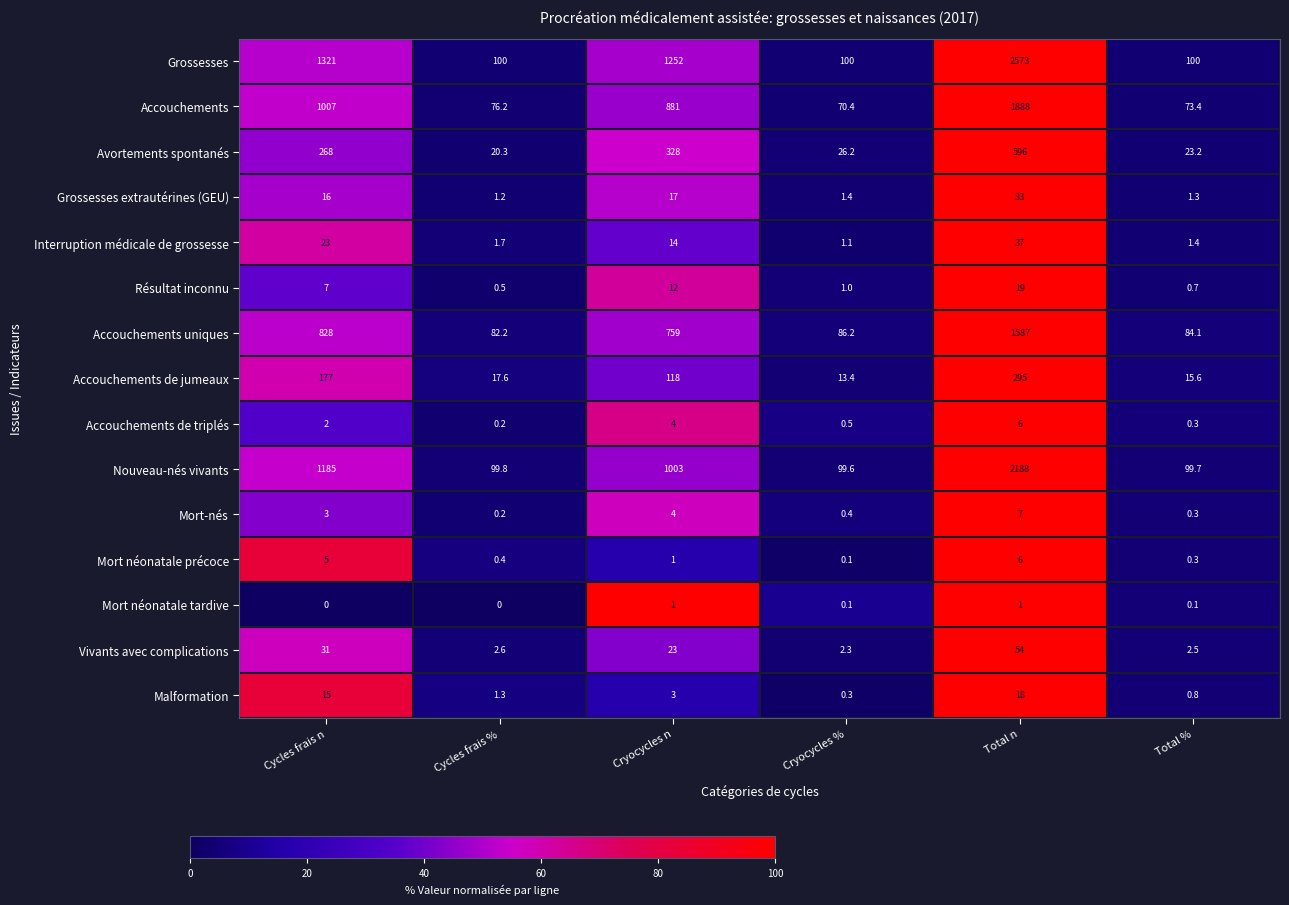

Is it true that Accouchements de triplés equals 6.0 at Total n?

True